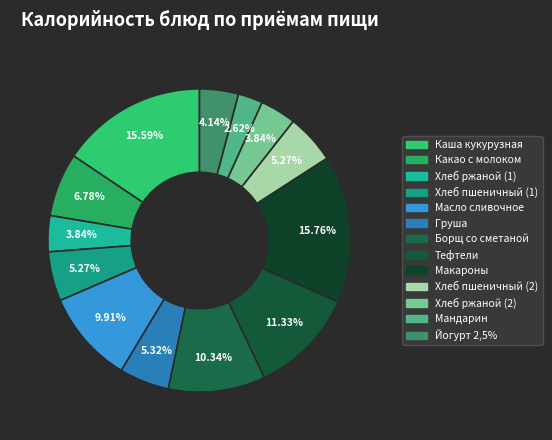

Does Макароны account for over 50% of the chart?

No